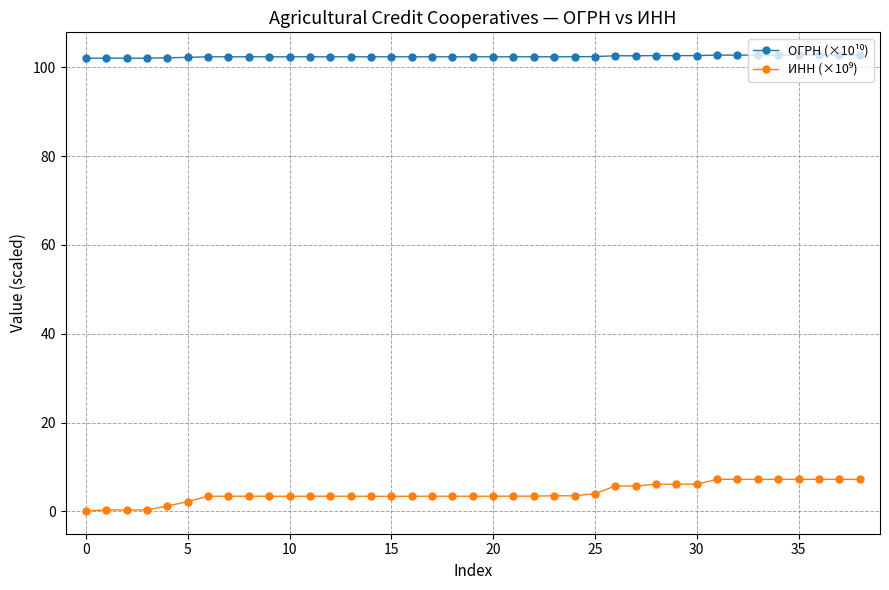

At how many categories does at least one series exceed 88?

39